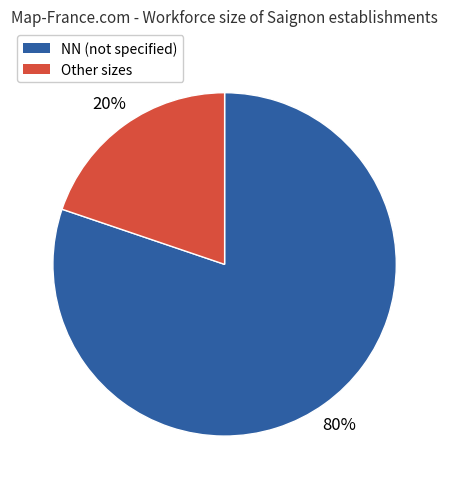

Count the number of slices in the pie.

2